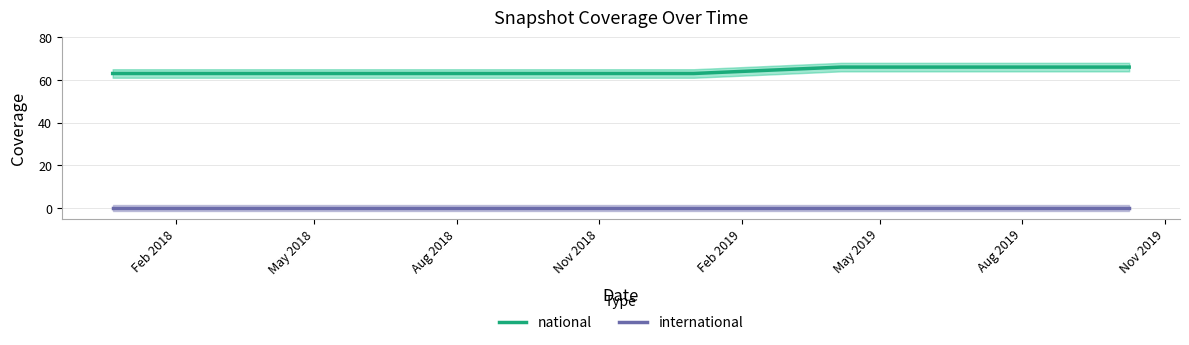

True or false: national and international cross at least once.

False